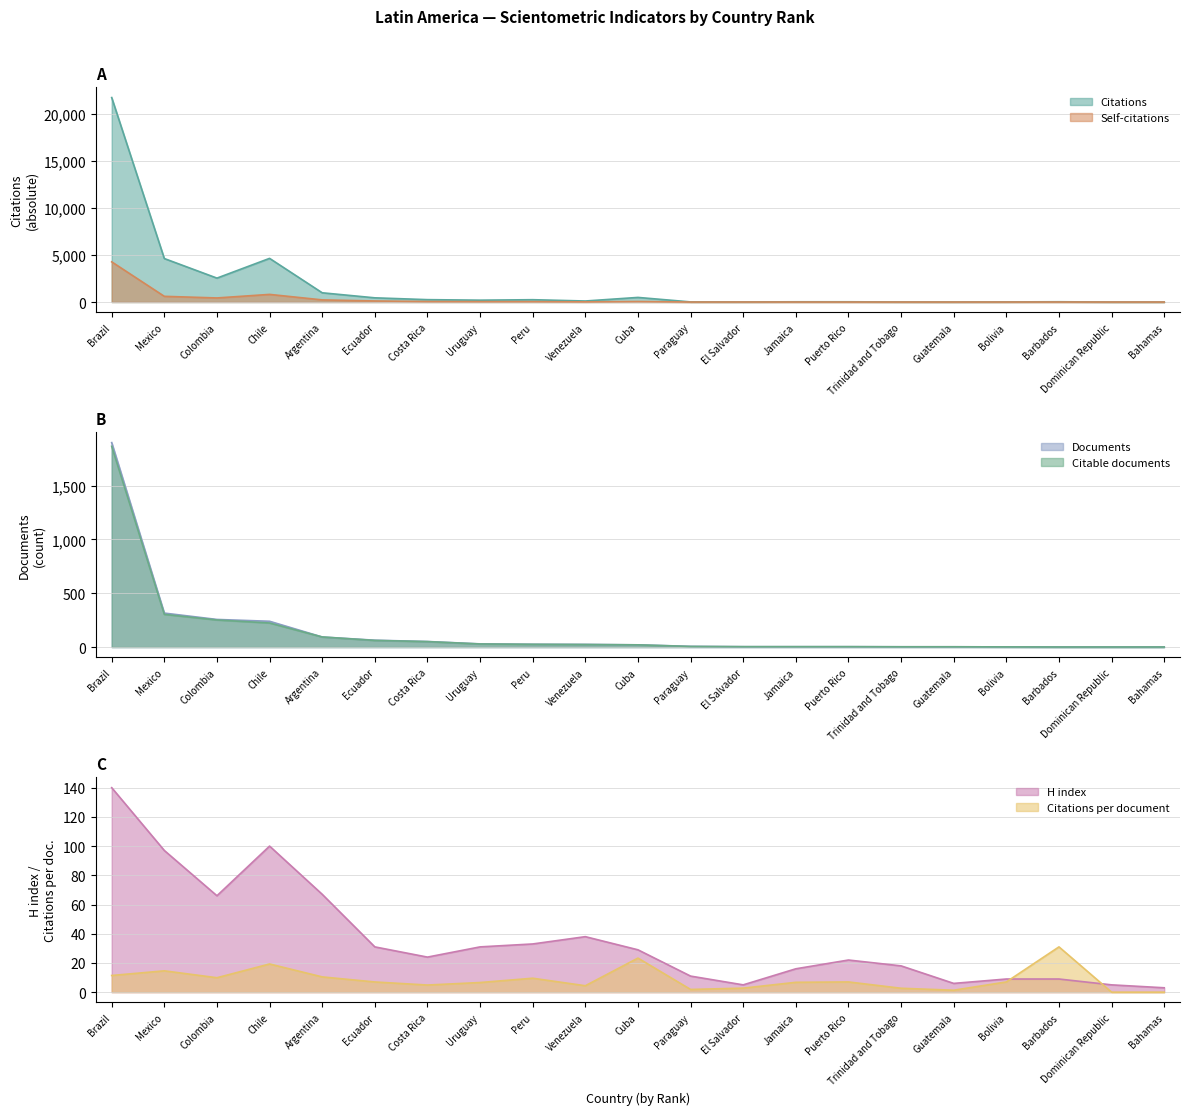

What position from the right is Uruguay?

14